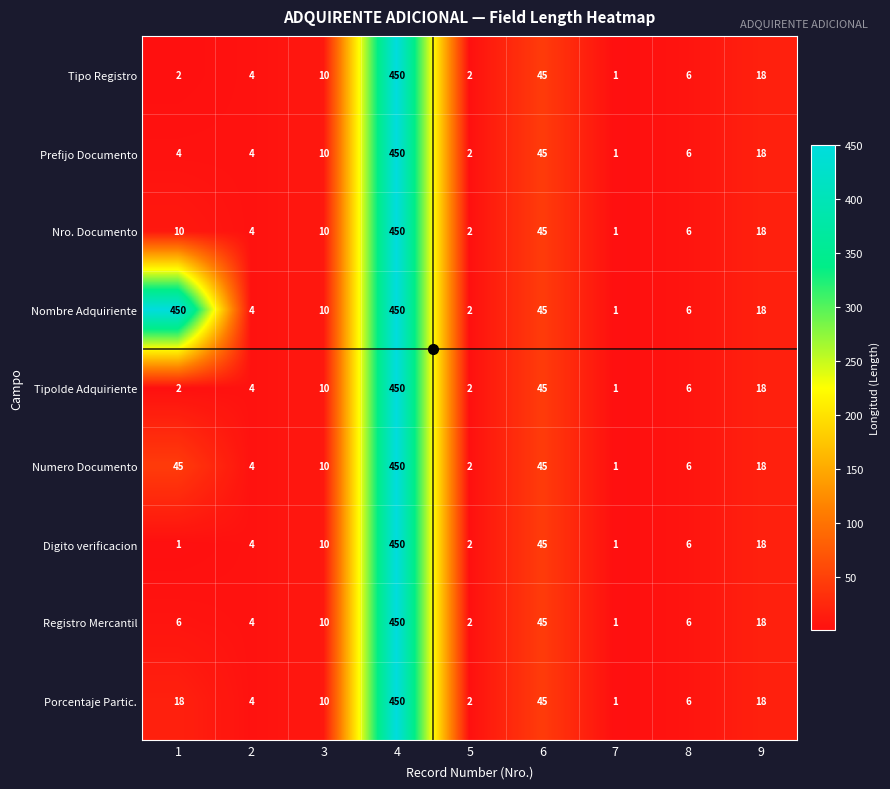

What is the highest value of the Prefijo Documento series?

450